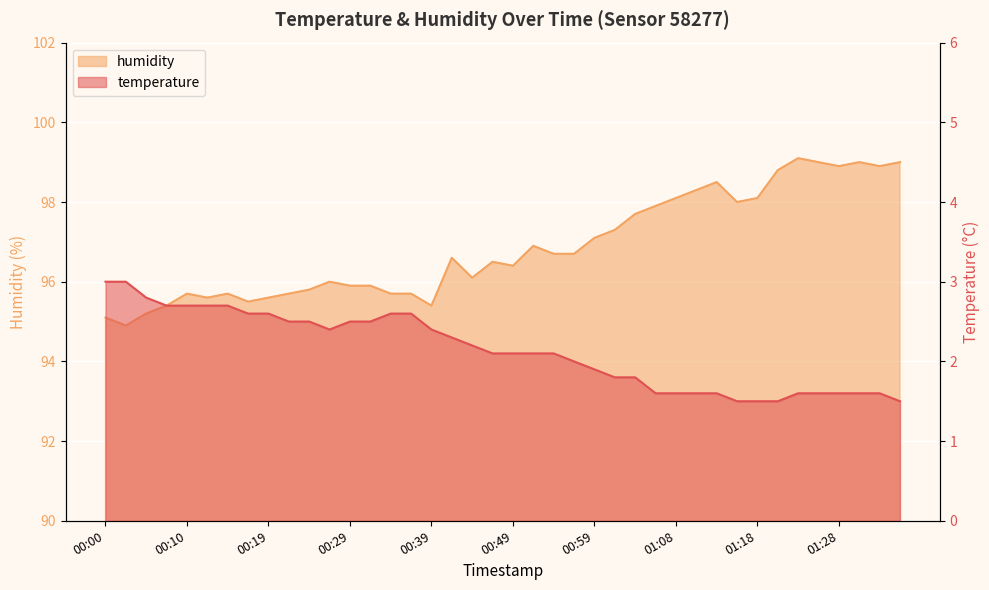

What is the average value of the humidity series?

96.9